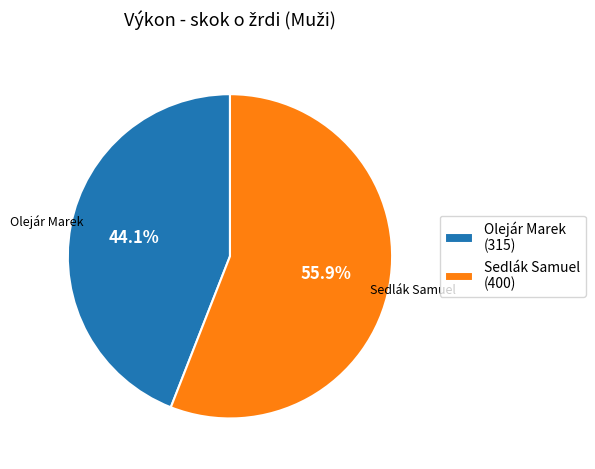

Which slice is the largest?

Sedlák Samuel